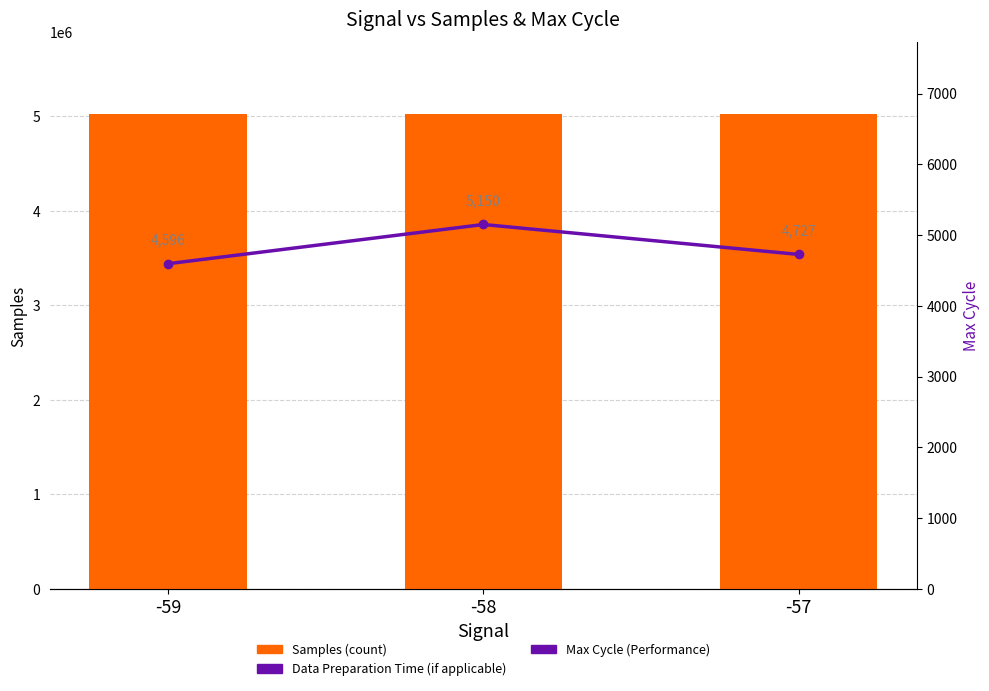

What is the sum of all Max Cycle values?

14473.0